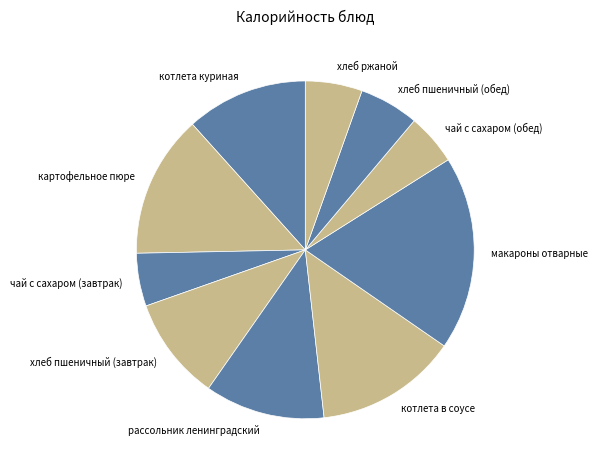

Does хлеб ржаной account for over 50% of the chart?

No